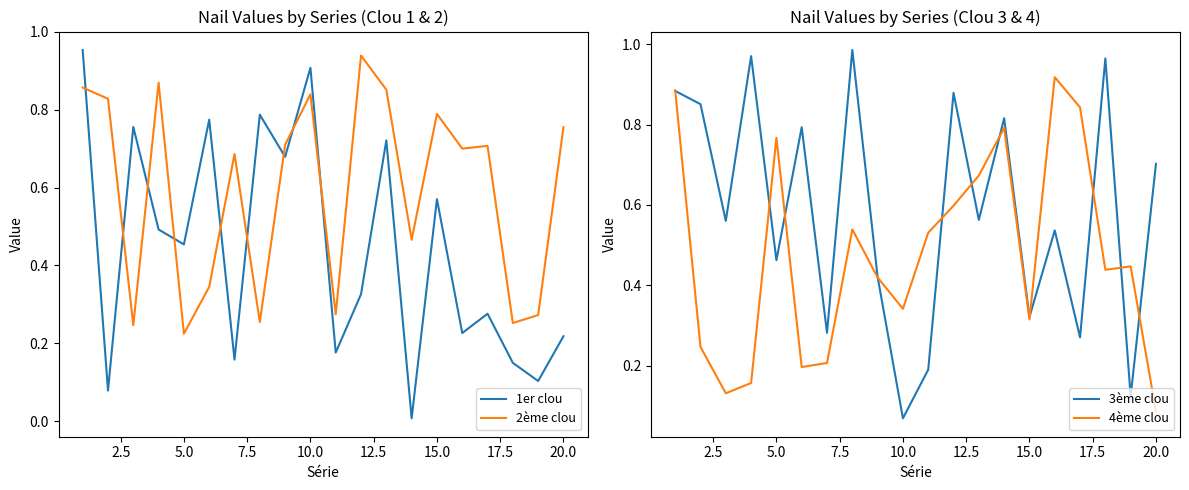

How many times do 4ème clou and 2ème clou cross each other?

11